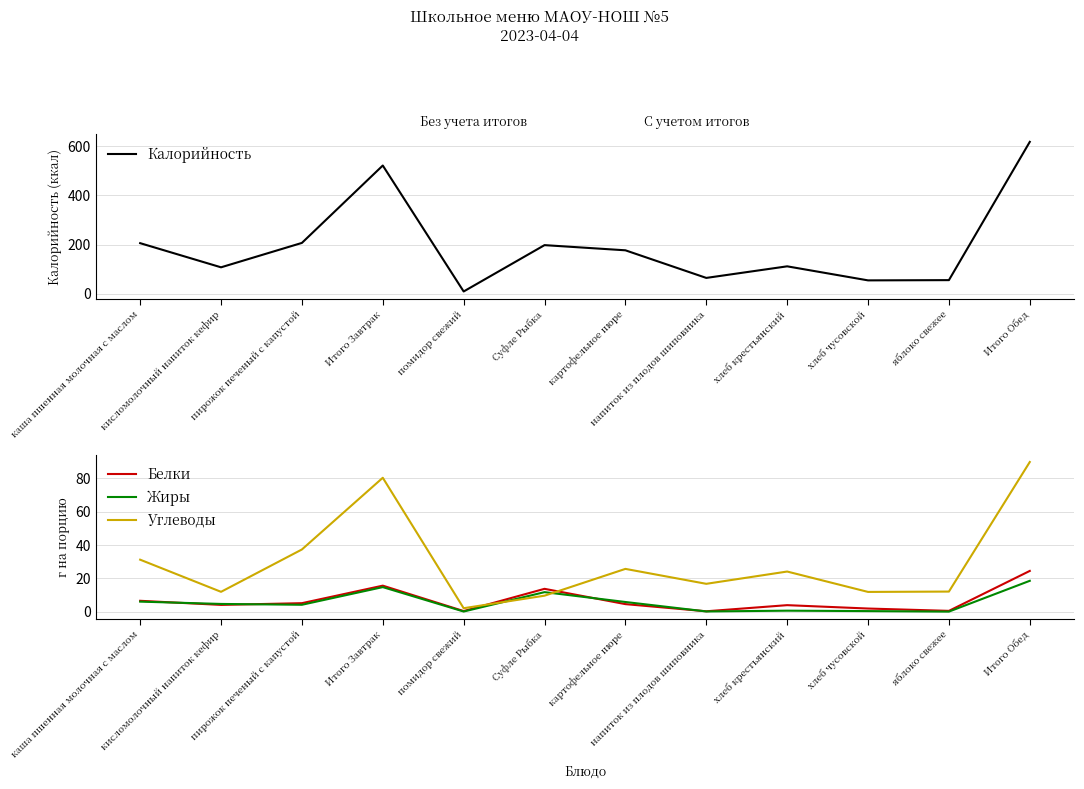

What are all the series names shown in the legend?

Калорийность, Белки, Жиры, Углеводы